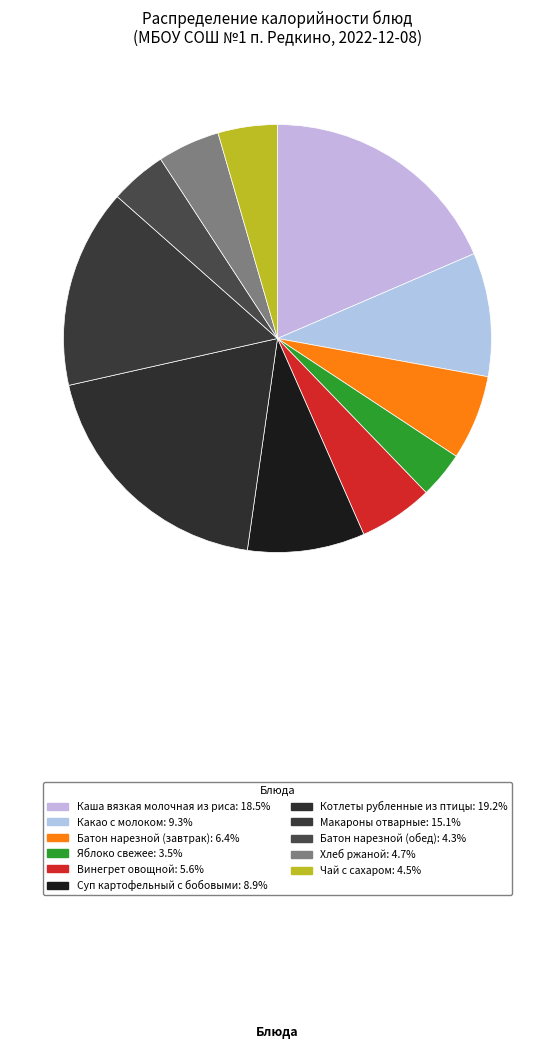

Which slice is the largest?

Котлеты рубленные из птицы